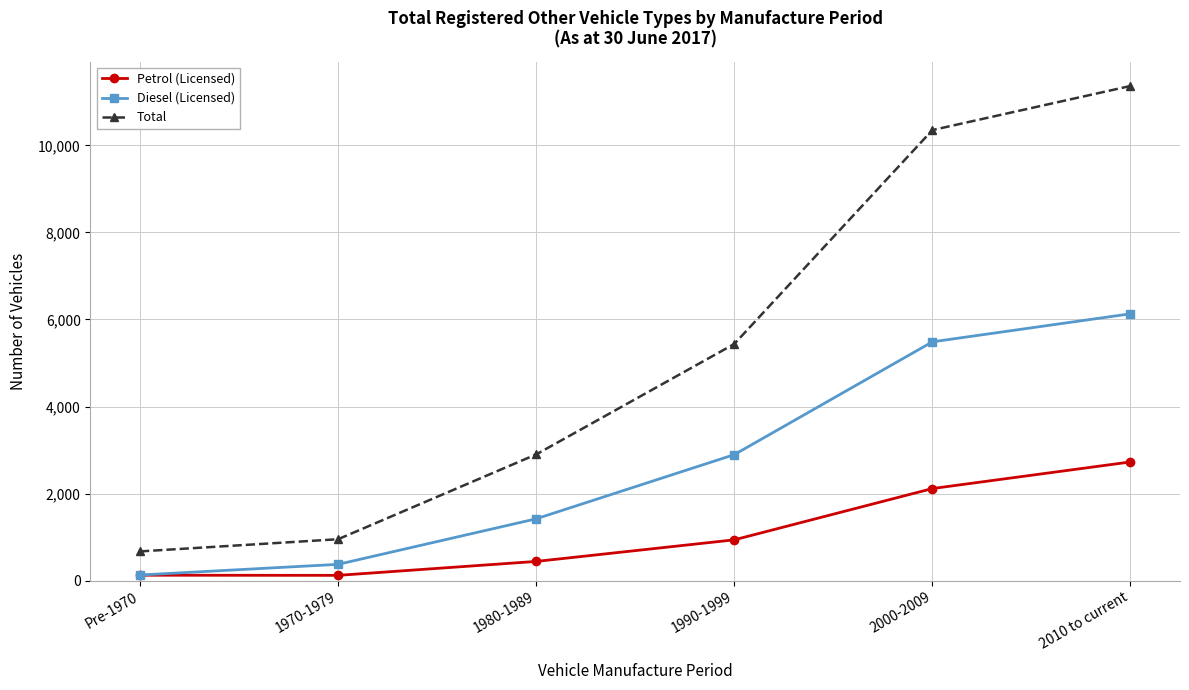

True or false: Total and Diesel (Licensed) intersect in this chart.

False